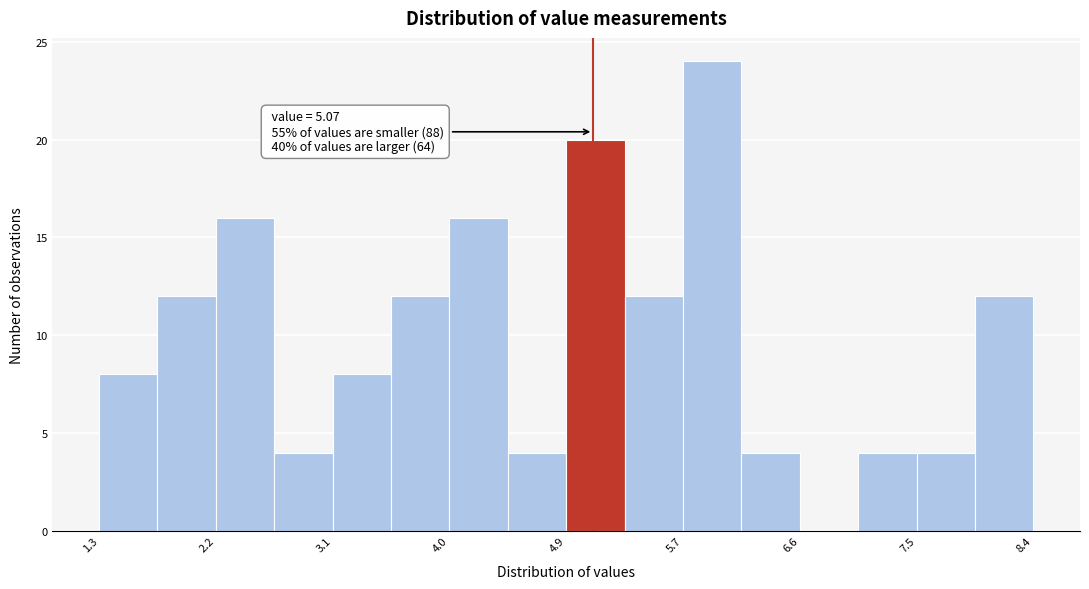

Which range on the x-axis has the tallest bar?

5.7 to 6.2